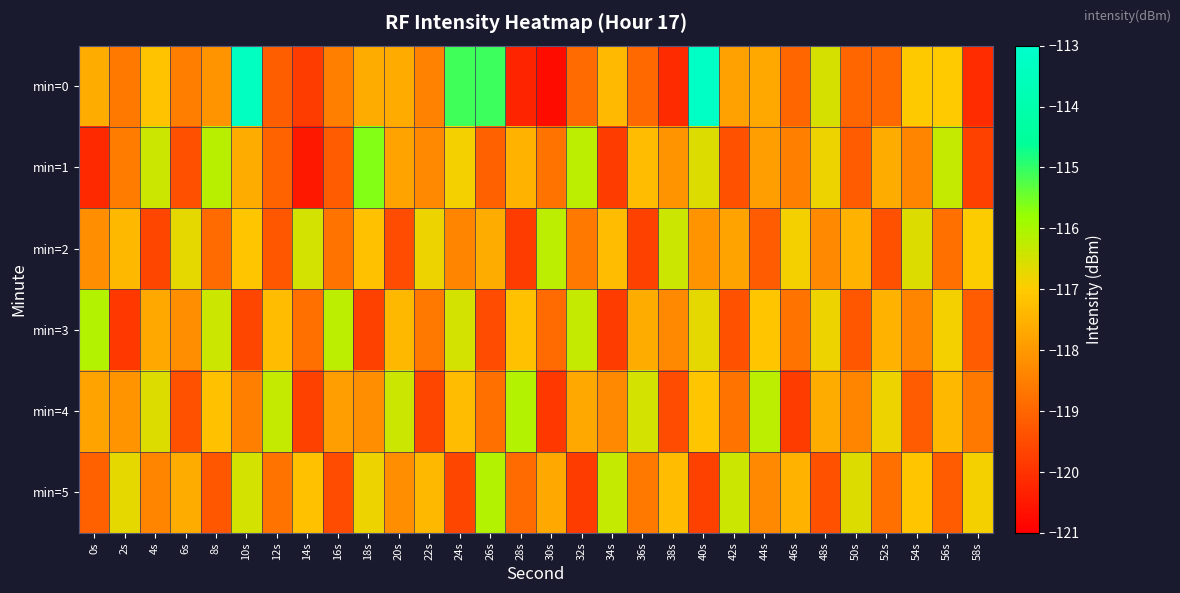

Reading left to right, transcribe all the data shown in this chart.

min=0: 0s=-117.6	2s=-118.6	4s=-117.2	6s=-118.5	8s=-118.1	10s=-113.4	12s=-119.1	14s=-119.8	16s=-118.5	18s=-117.6	20s=-117.6	22s=-118.4	24s=-115.1	26s=-115.1	28s=-120.3	30s=-120.7	32s=-118.9	34s=-117.4	36s=-118.9	38s=-120.1	40s=-113.2	42s=-117.8	44s=-117.7	46s=-119.0	48s=-116.5	50s=-119.0	52s=-118.9	54s=-117.1	56s=-117.0	58s=-120.1
min=1: 0s=-120.2	2s=-118.6	4s=-116.4	6s=-119.4	8s=-116.2	10s=-117.6	12s=-119.1	14s=-120.5	16s=-119.2	18s=-115.6	20s=-117.8	22s=-118.3	24s=-116.9	26s=-119.1	28s=-117.5	30s=-118.7	32s=-116.2	34s=-119.8	36s=-117.3	38s=-118.1	40s=-116.6	42s=-119.4	44s=-117.9	46s=-118.5	48s=-116.8	50s=-119.2	52s=-117.6	54s=-118.4	56s=-116.3	58s=-119.7
min=2: 0s=-118.2	2s=-117.4	4s=-119.6	6s=-116.7	8s=-118.9	10s=-117.1	12s=-119.3	14s=-116.5	16s=-118.7	18s=-117.2	20s=-119.5	22s=-116.8	24s=-118.4	26s=-117.6	28s=-119.8	30s=-116.2	32s=-118.6	34s=-117.3	36s=-119.7	38s=-116.4	40s=-118.1	42s=-117.8	44s=-119.2	46s=-116.9	48s=-118.3	50s=-117.5	52s=-119.4	54s=-116.6	56s=-118.8	58s=-117.0
min=3: 0s=-116.1	2s=-119.9	4s=-117.7	6s=-118.2	8s=-116.4	10s=-119.6	12s=-117.3	14s=-118.8	16s=-116.2	18s=-119.7	20s=-117.4	22s=-118.6	24s=-116.5	26s=-119.5	28s=-117.2	30s=-118.9	32s=-116.3	34s=-119.8	36s=-117.6	38s=-118.3	40s=-116.7	42s=-119.4	44s=-117.1	46s=-118.7	48s=-116.8	50s=-119.3	52s=-117.5	54s=-118.4	56s=-116.9	58s=-119.2
min=4: 0s=-117.8	2s=-118.1	4s=-116.6	6s=-119.4	8s=-117.2	10s=-118.5	12s=-116.3	14s=-119.7	16s=-117.9	18s=-118.2	20s=-116.4	22s=-119.6	24s=-117.3	26s=-118.8	28s=-116.1	30s=-119.9	32s=-117.7	34s=-118.3	36s=-116.5	38s=-119.5	40s=-117.1	42s=-118.7	44s=-116.2	46s=-119.8	48s=-117.6	50s=-118.4	52s=-116.8	54s=-119.2	56s=-117.4	58s=-118.6
min=5: 0s=-119.1	2s=-116.7	4s=-118.4	6s=-117.6	8s=-119.3	10s=-116.5	12s=-118.7	14s=-117.2	16s=-119.5	18s=-116.8	20s=-118.2	22s=-117.4	24s=-119.6	26s=-116.1	28s=-118.9	30s=-117.7	32s=-119.8	34s=-116.3	36s=-118.6	38s=-117.3	40s=-119.7	42s=-116.4	44s=-118.3	46s=-117.5	48s=-119.4	50s=-116.6	52s=-118.8	54s=-117.1	56s=-119.2	58s=-116.9